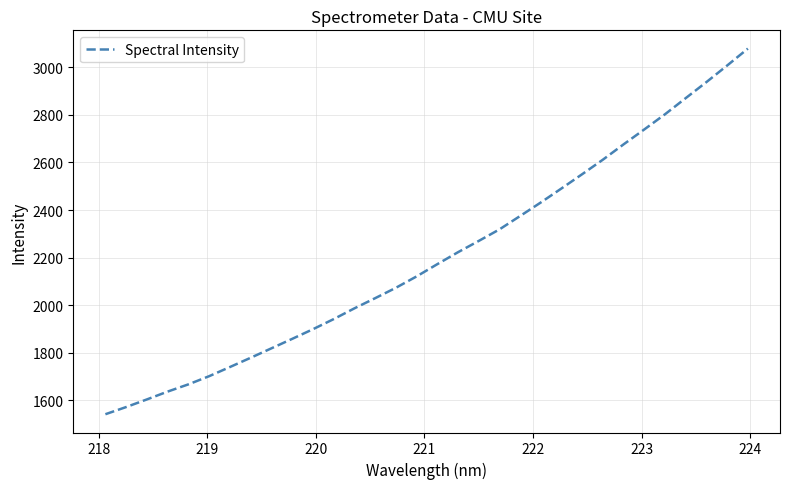

What is the smallest value displayed?

1541.7